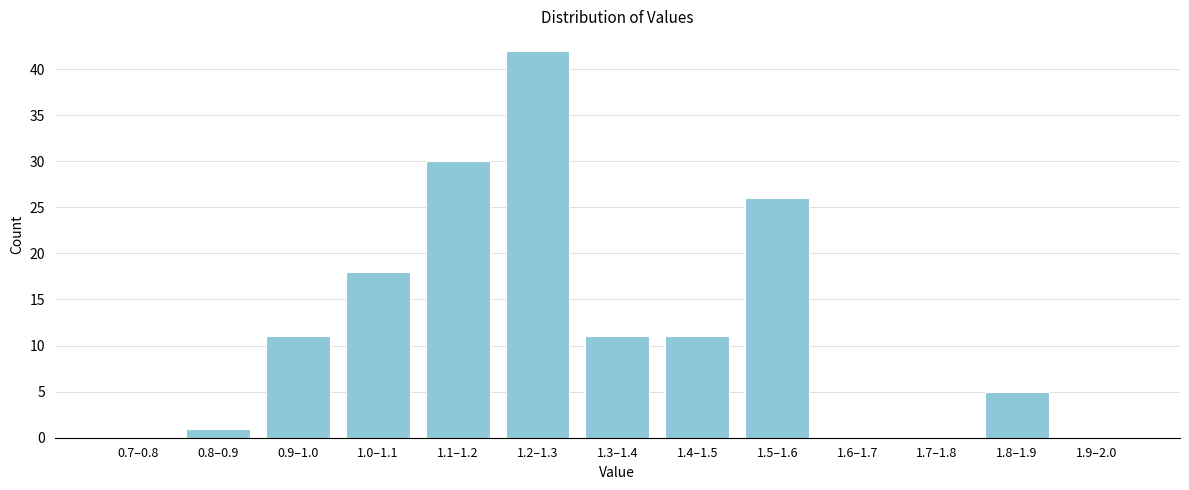

Reading right to left, what are all the values shown in this chart?

1.9–2.0=0	1.8–1.9=5	1.7–1.8=0	1.6–1.7=0	1.5–1.6=26	1.4–1.5=11	1.3–1.4=11	1.2–1.3=42	1.1–1.2=30	1.0–1.1=18	0.9–1.0=11	0.8–0.9=1	0.7–0.8=0